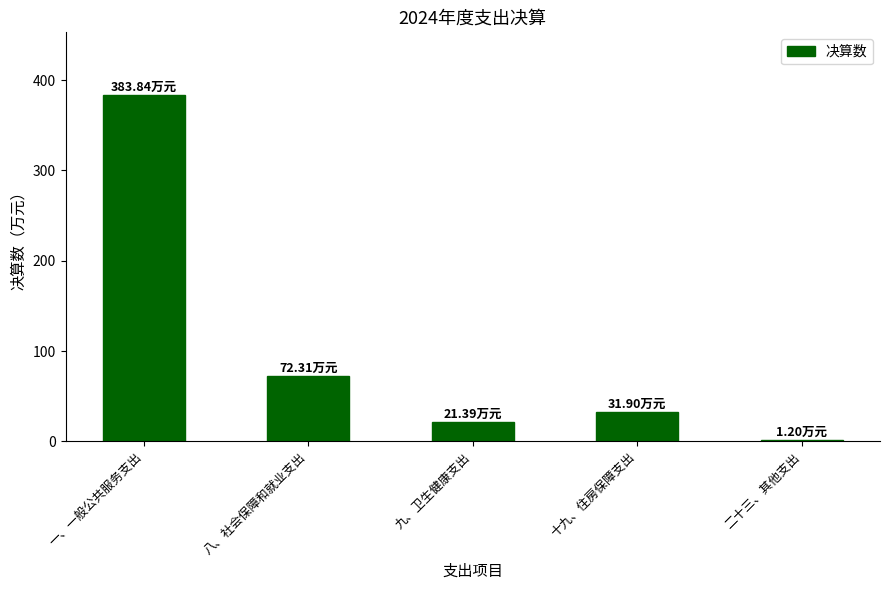

Reading right to left, list all the values displayed in this chart.

二十三、其他支出=1.2	十九、住房保障支出=31.9	九、卫生健康支出=21.4	八、社会保障和就业支出=72.3	一、一般公共服务支出=383.8